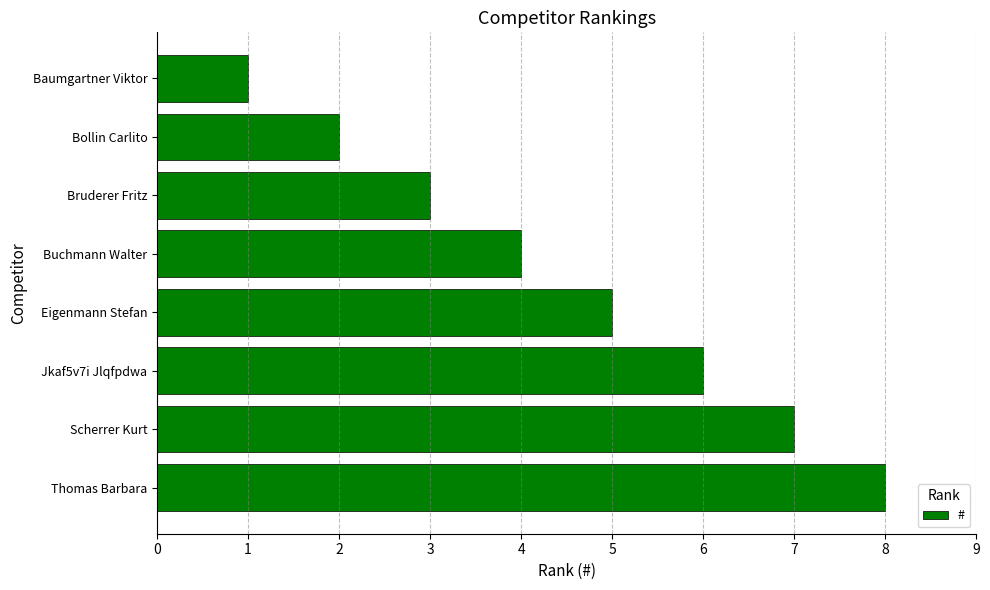

Rank the categories by value from highest to lowest.

Thomas Barbara, Scherrer Kurt, Jkaf5v7i Jlqfpdwa, Eigenmann Stefan, Buchmann Walter, Bruderer Fritz, Bollin Carlito, Baumgartner Viktor